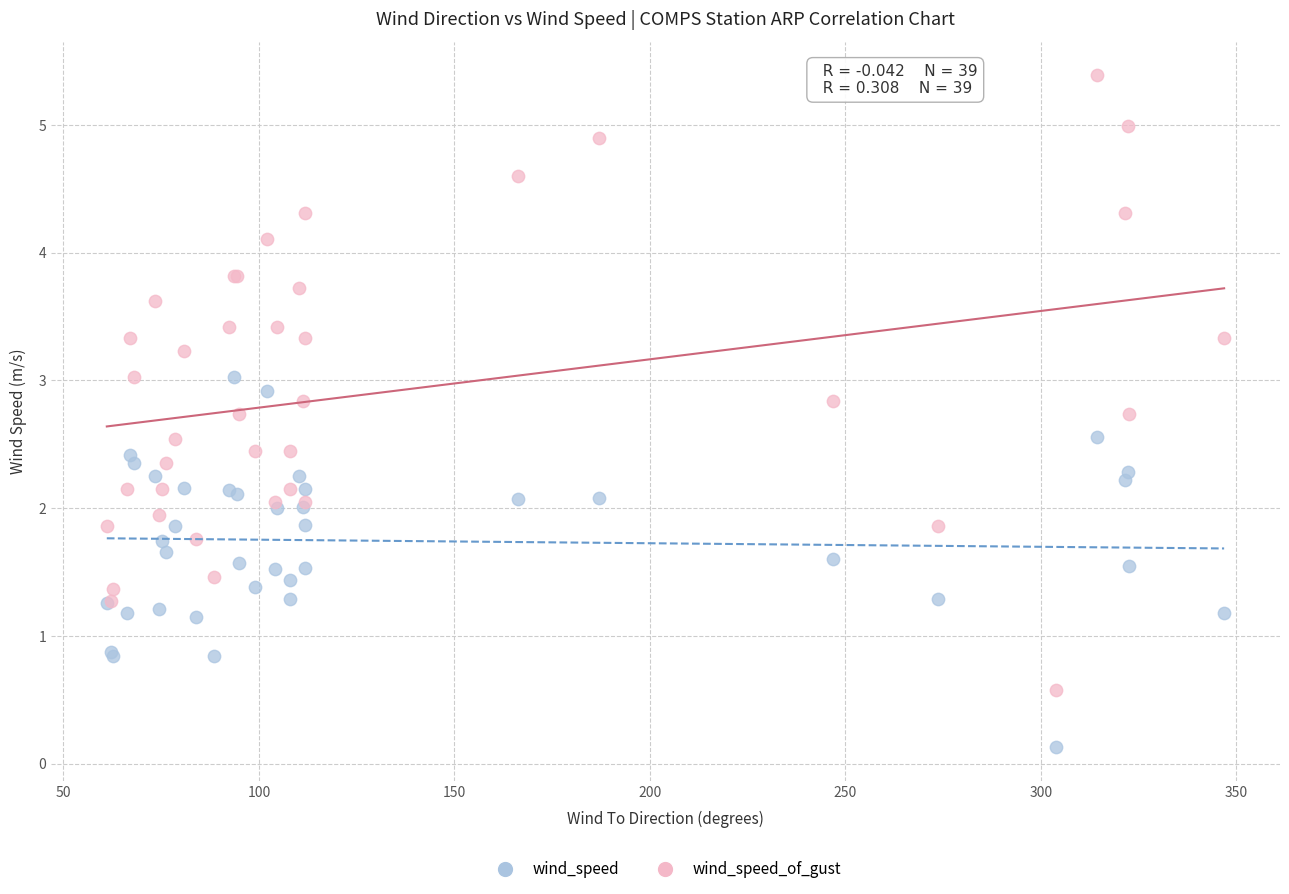

Which series contains the highest Y value?

wind_speed_of_gust